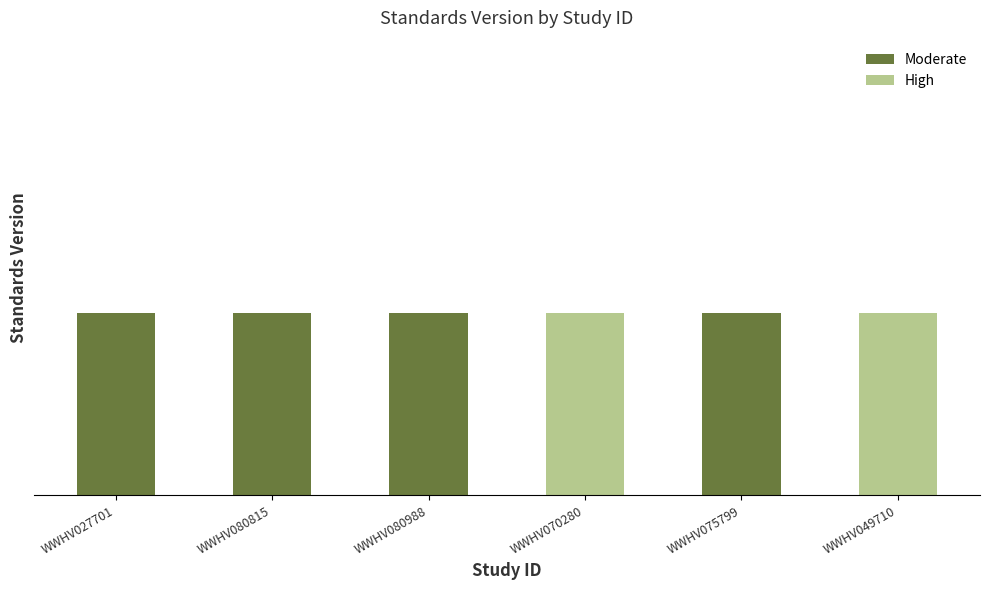

What are all the series names shown in the legend?

Moderate, High